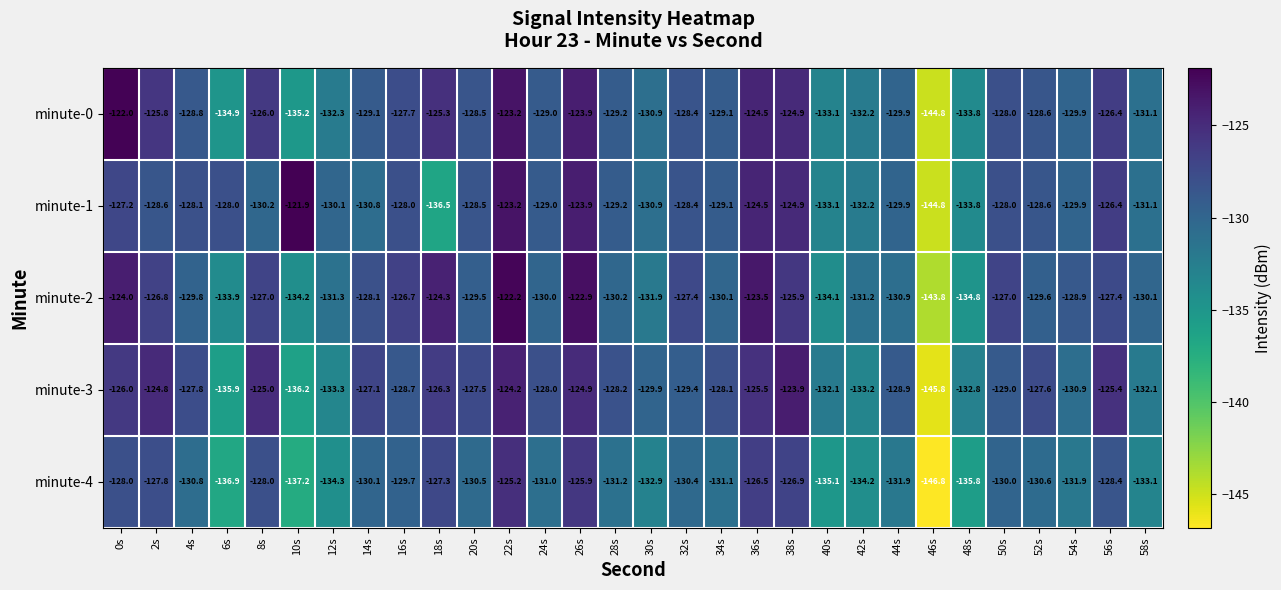

Between 26s and 28s, which series saw the biggest shift?

minute-2